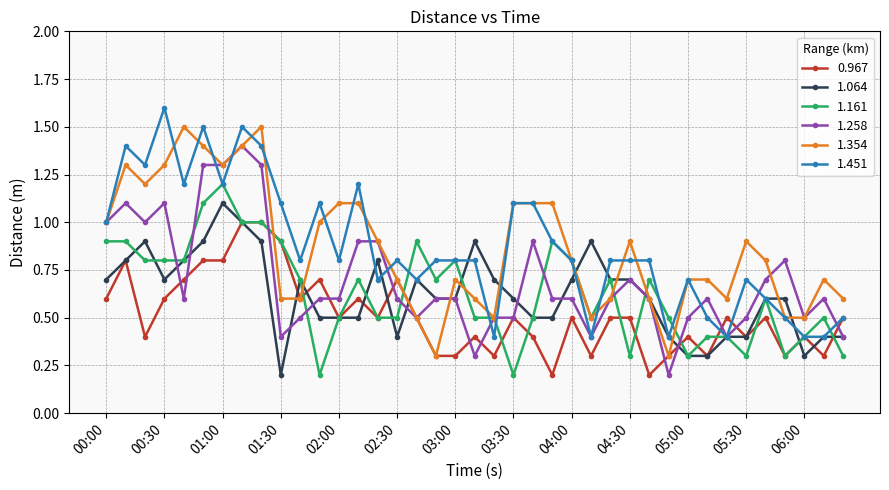

At how many categories does at least one series exceed 0?

39